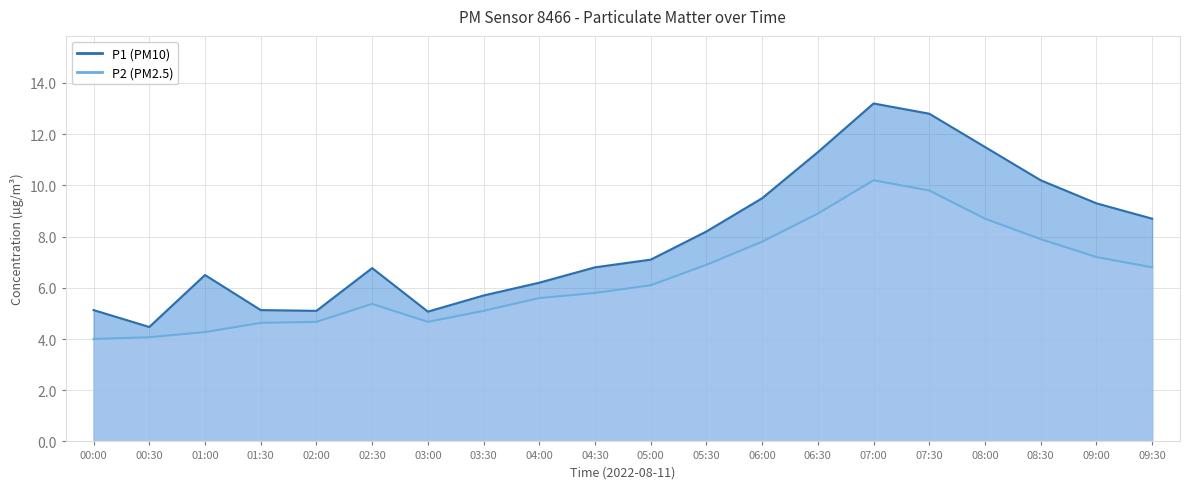

What is the difference between the second highest and minimum values in the P2 series?

5.8